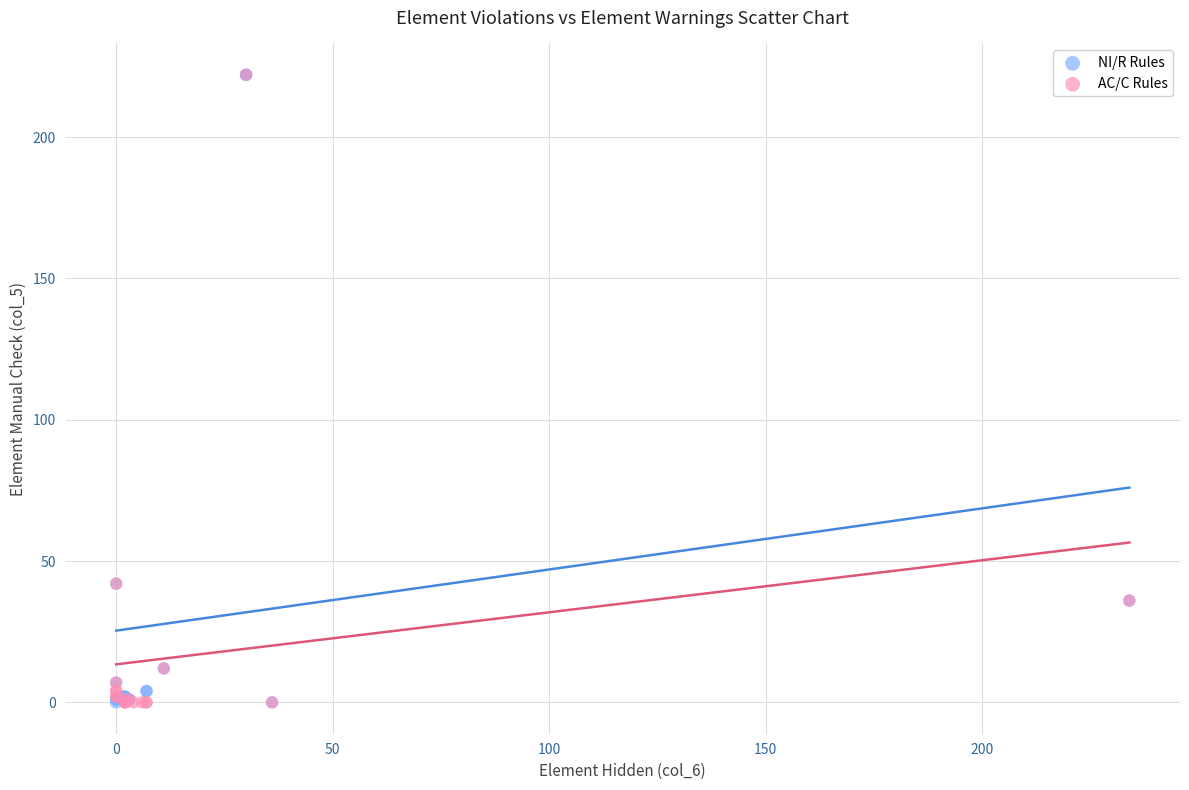

What are all the series names shown in the legend?

NI/R Rules, AC/C Rules